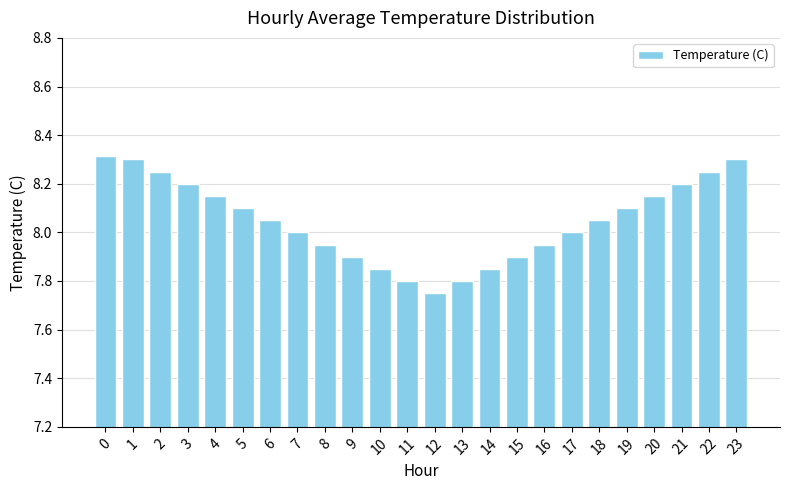

Between 19 and 20, which is larger?

20